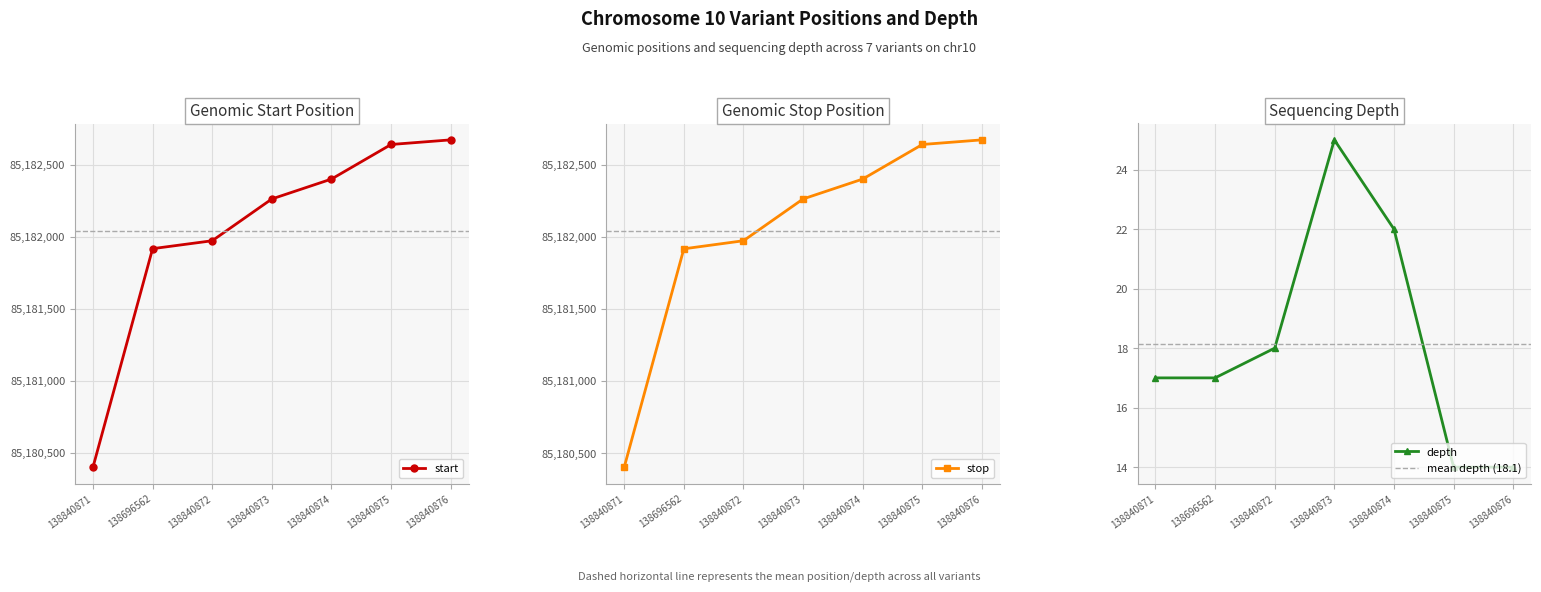

Between 138840872 and 138696562, which is larger?

138840872